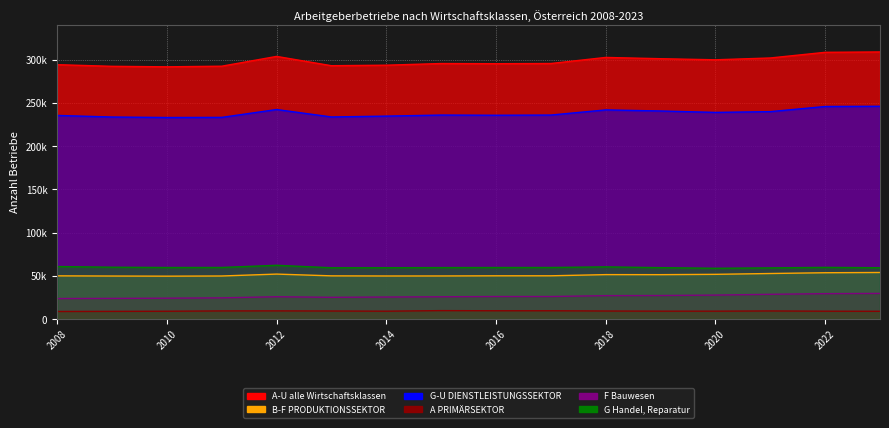

What is the value of the B-F PRODUKTIONSSEKTOR point at the 12th from the left?

51326